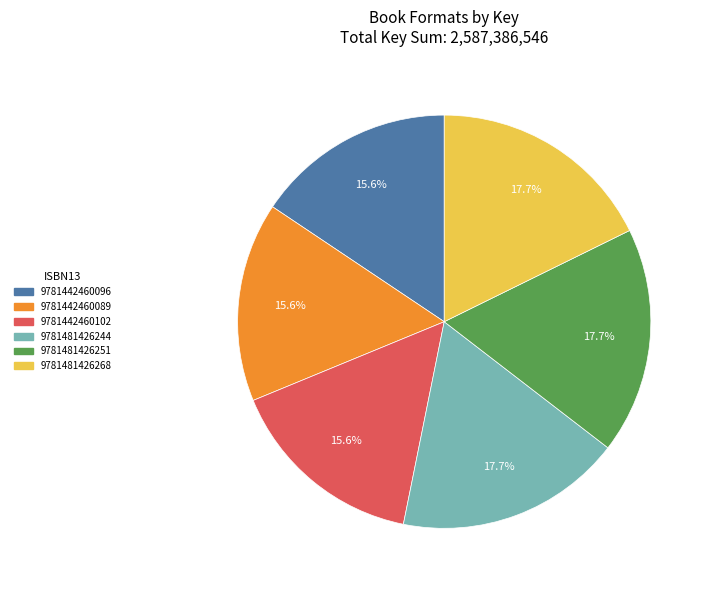

Is the sum of 9781442460089 and 9781481426244 greater than half?

No